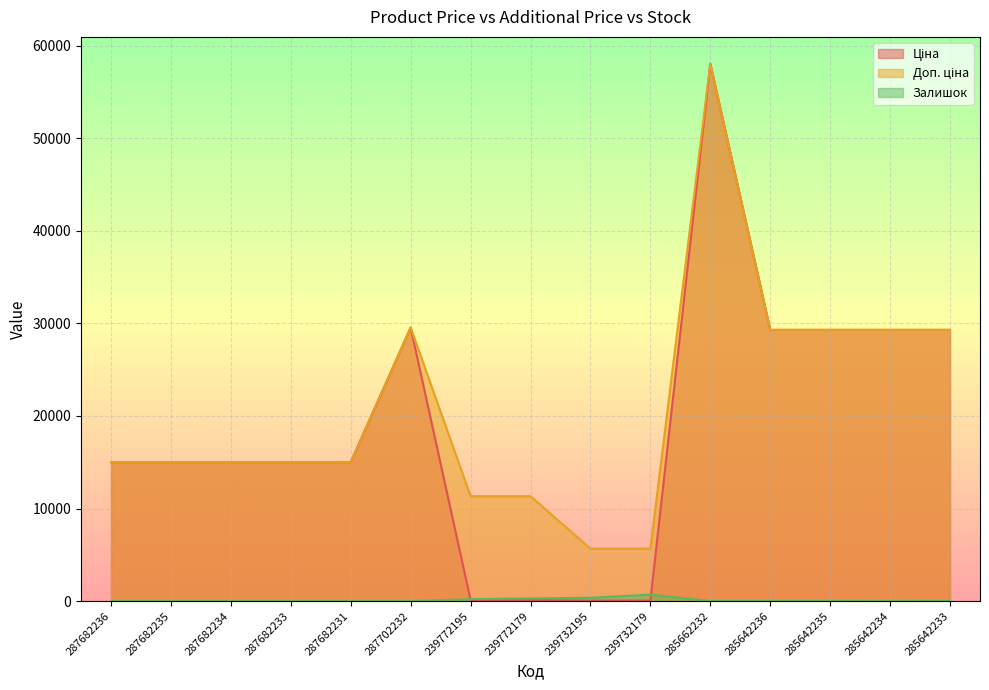

Rank the categories by Залишок value from lowest to highest.

287682236, 287682235, 287682234, 287682233, 287682231, 287702232, 285642234, 285642235, 285662232, 285642236, 285642233, 239772195, 239772179, 239732195, 239732179